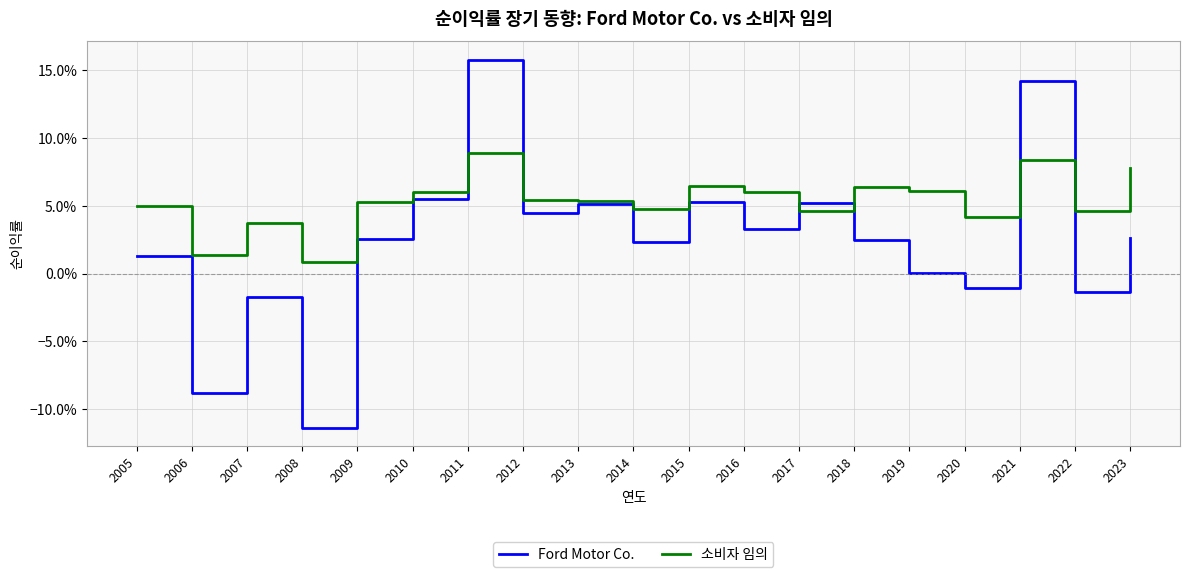

After their last crossing, which series has the higher values: 소비자 임의 or Ford Motor Co.?

소비자 임의